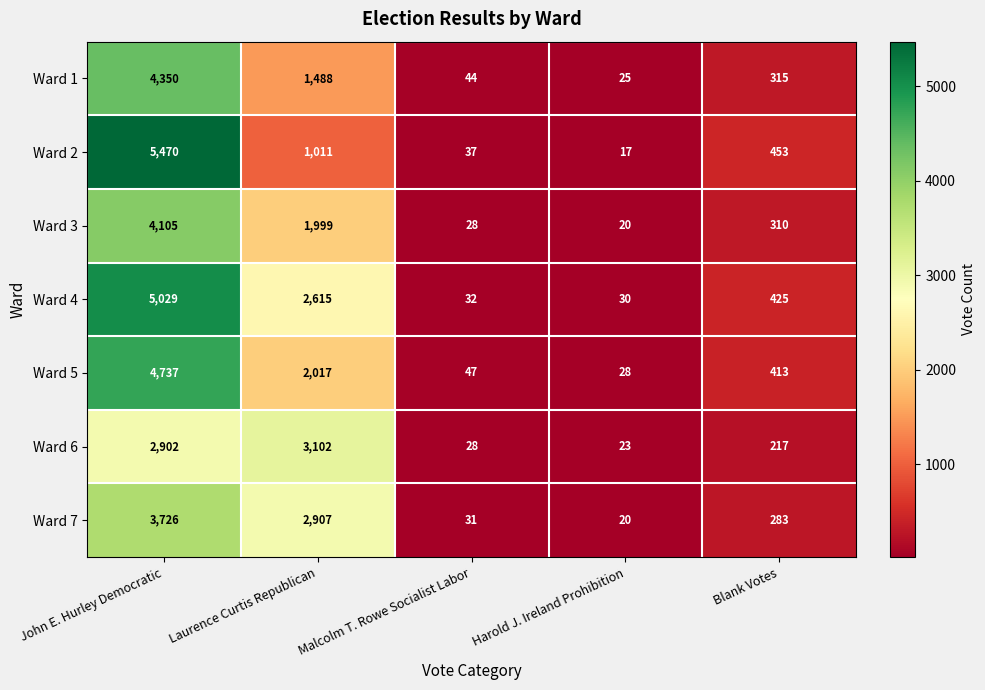

Where does the Ward 6 series first go above 217?

John E. Hurley Democratic